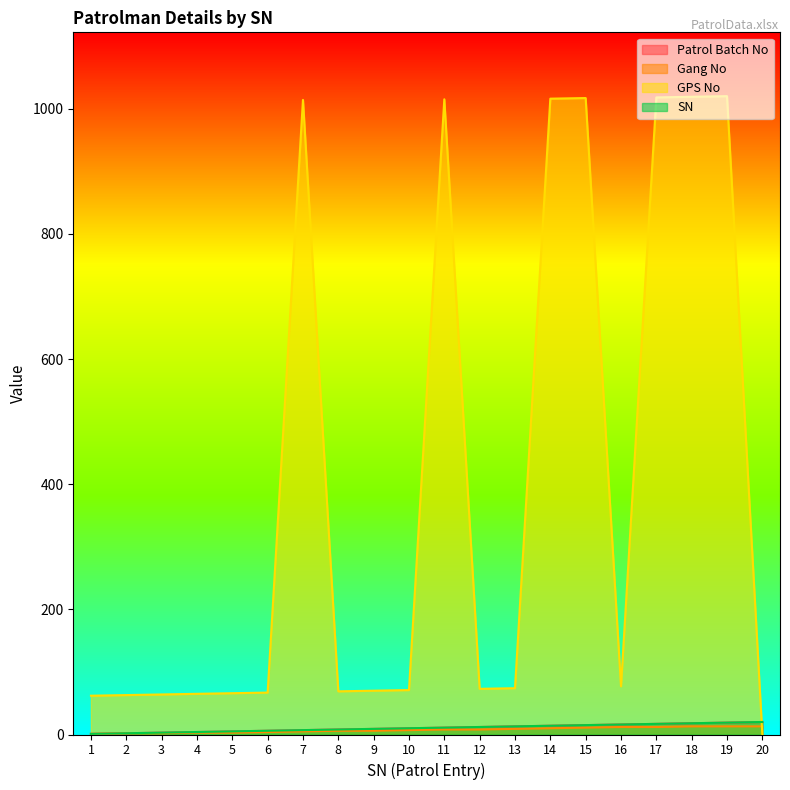

Rank the categories by GPS No value from lowest to highest.

20, 1, 2, 3, 4, 5, 6, 8, 9, 10, 12, 13, 16, 7, 11, 14, 15, 17, 18, 19